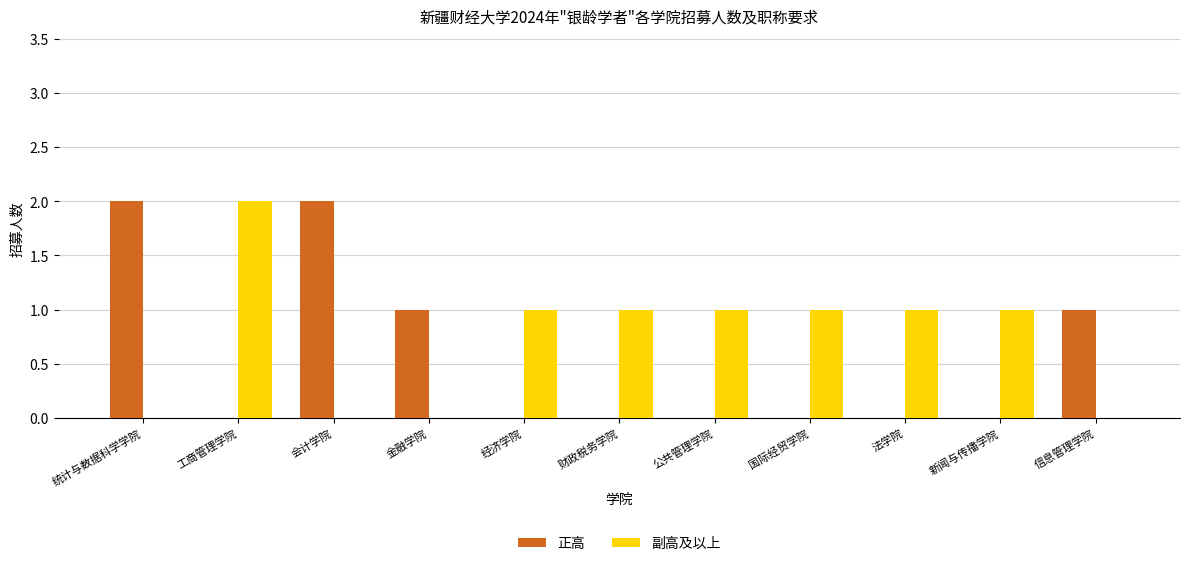

Which series changed the most between 统计与数据科学学院 and 新闻与传播学院?

正高